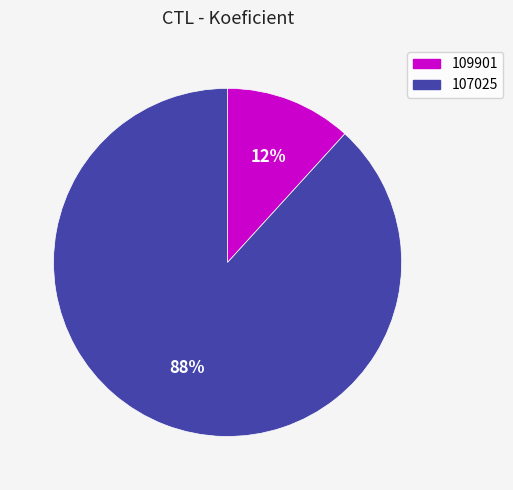

How many slices are in this pie chart?

2